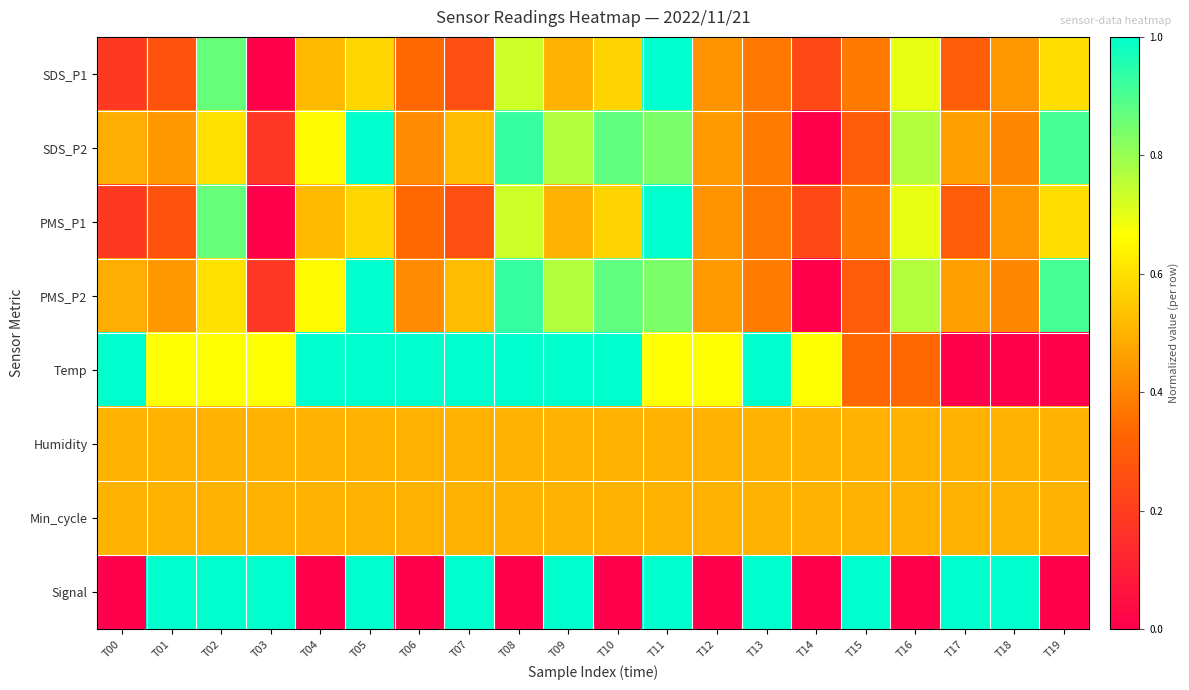

How many distinct data groups are displayed?

8